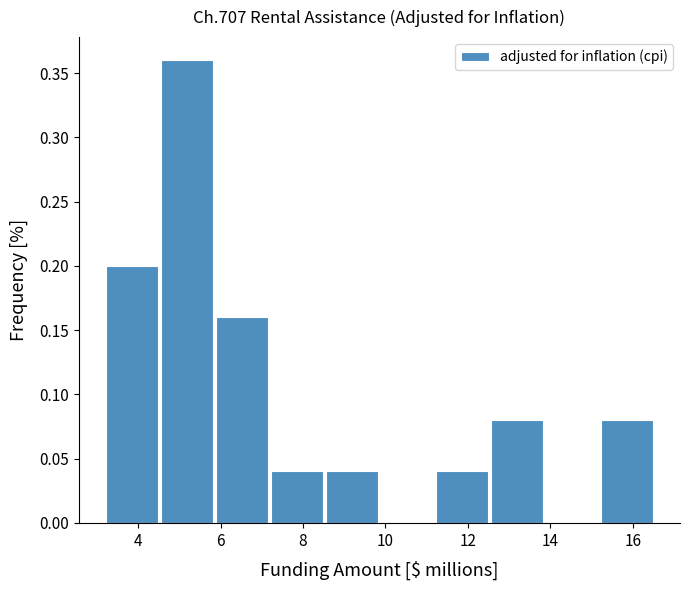

Which range on the x-axis has the tallest bar?

4.6 to 5.8